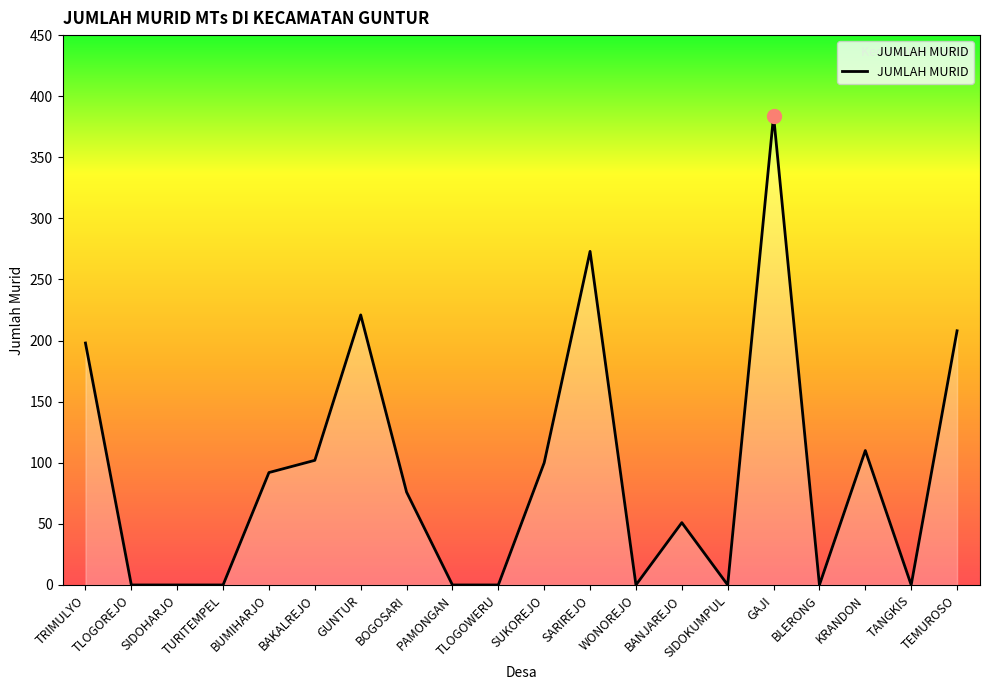

The value at KRANDON is 194. True or false?

False